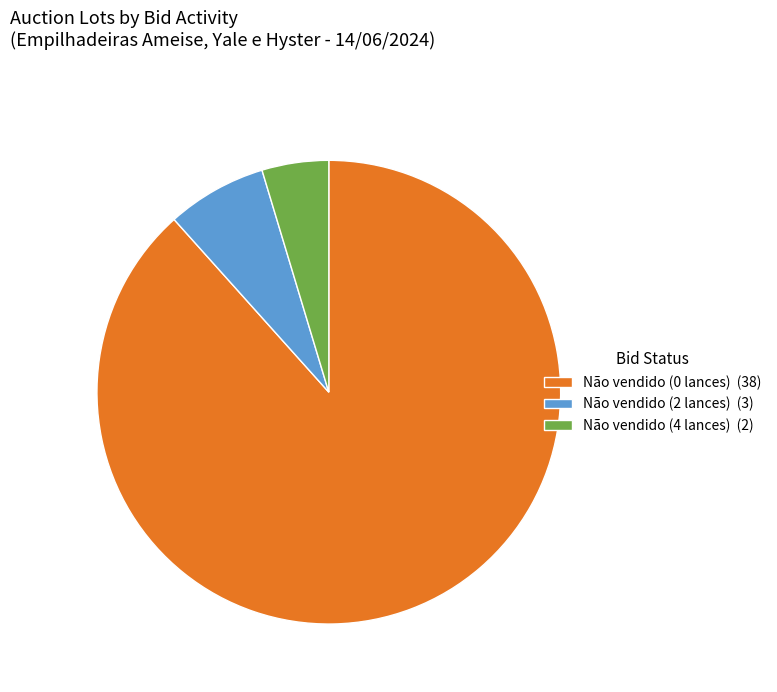

What is the majority slice?

Não vendido (0 lances)